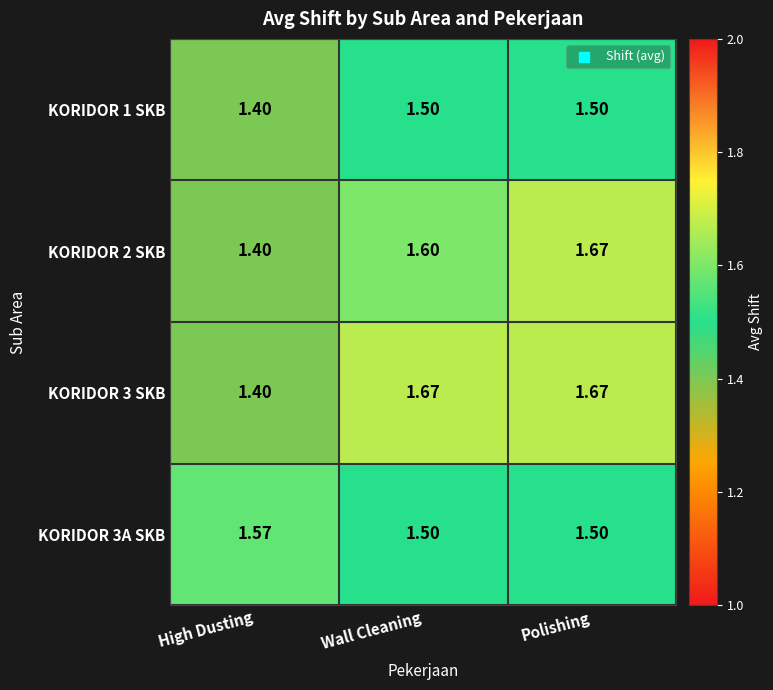

Which category has the lowest value in the KORIDOR 1 SKB series?

High Dusting